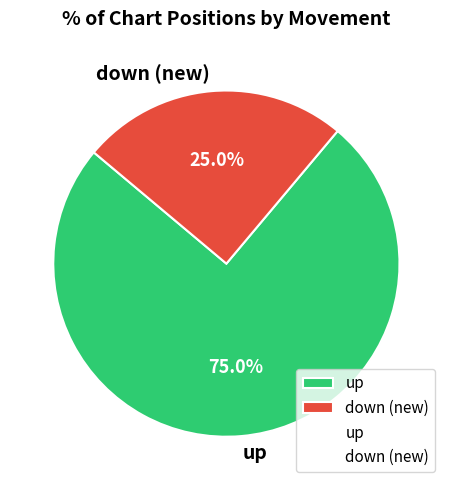

Combined, do up and down (new) account for over 50%?

Yes